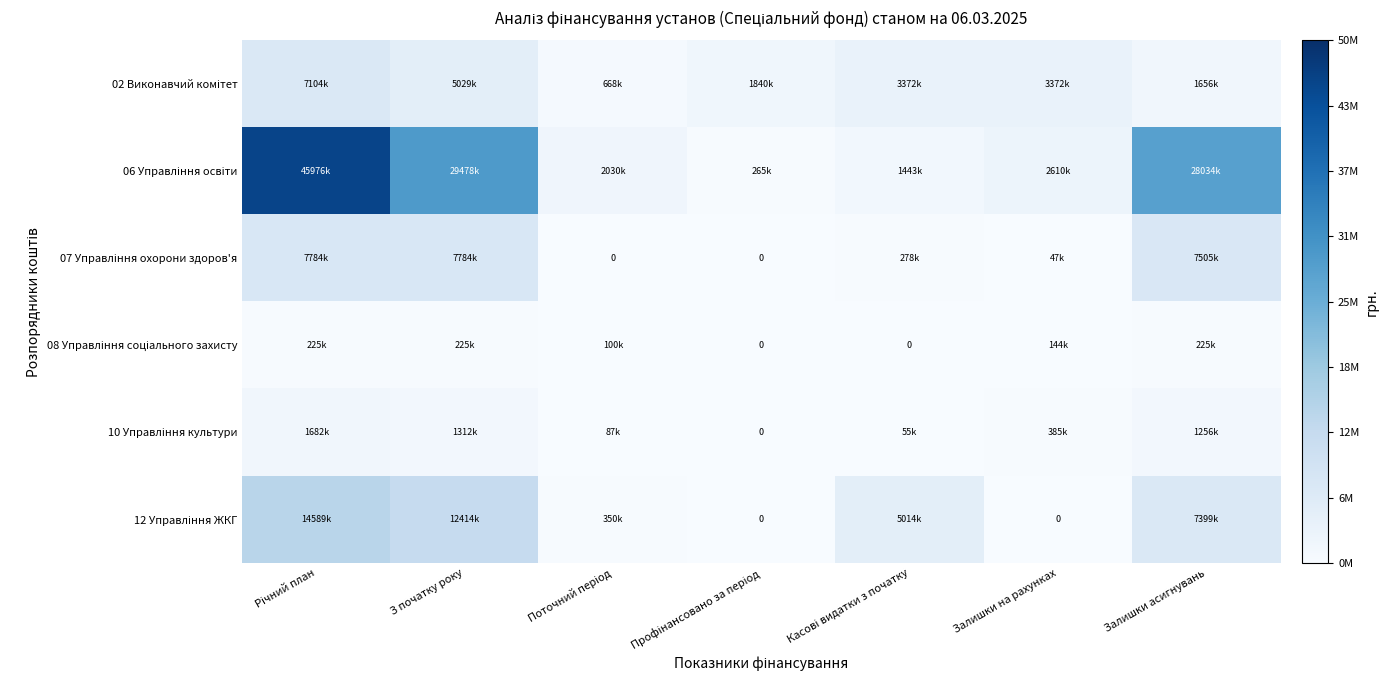

True or false: 02 Виконавчий комітет has a value of 1656800 at Залишки асигнувань.

True